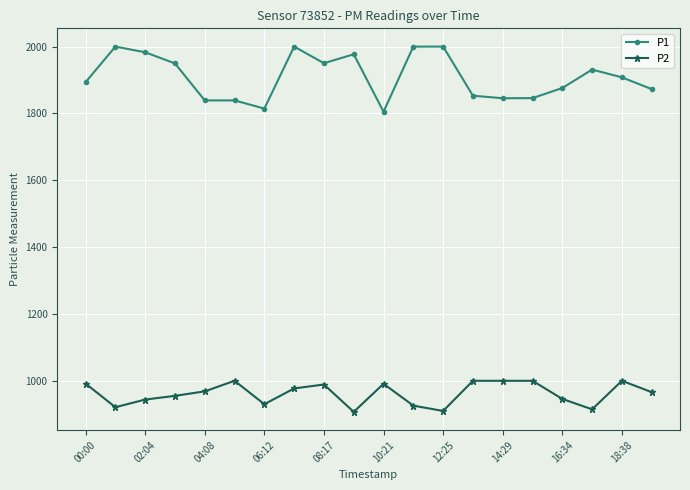

In P1, how many points are lower than both neighbors (excluding endpoints)?

4